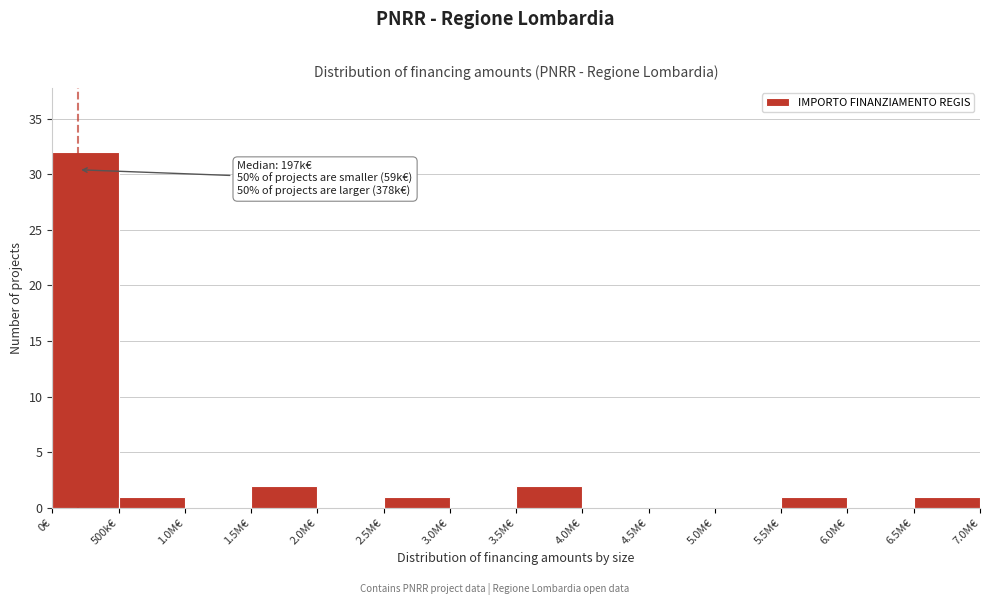

Reading left to right, list all the values displayed in this chart.

0€=32	500k€=1	1.0M€=0	1.5M€=2	2.0M€=0	2.5M€=1	3.0M€=0	3.5M€=2	4.0M€=0	4.5M€=0	5.0M€=0	5.5M€=1	6.0M€=0	6.5M€=1